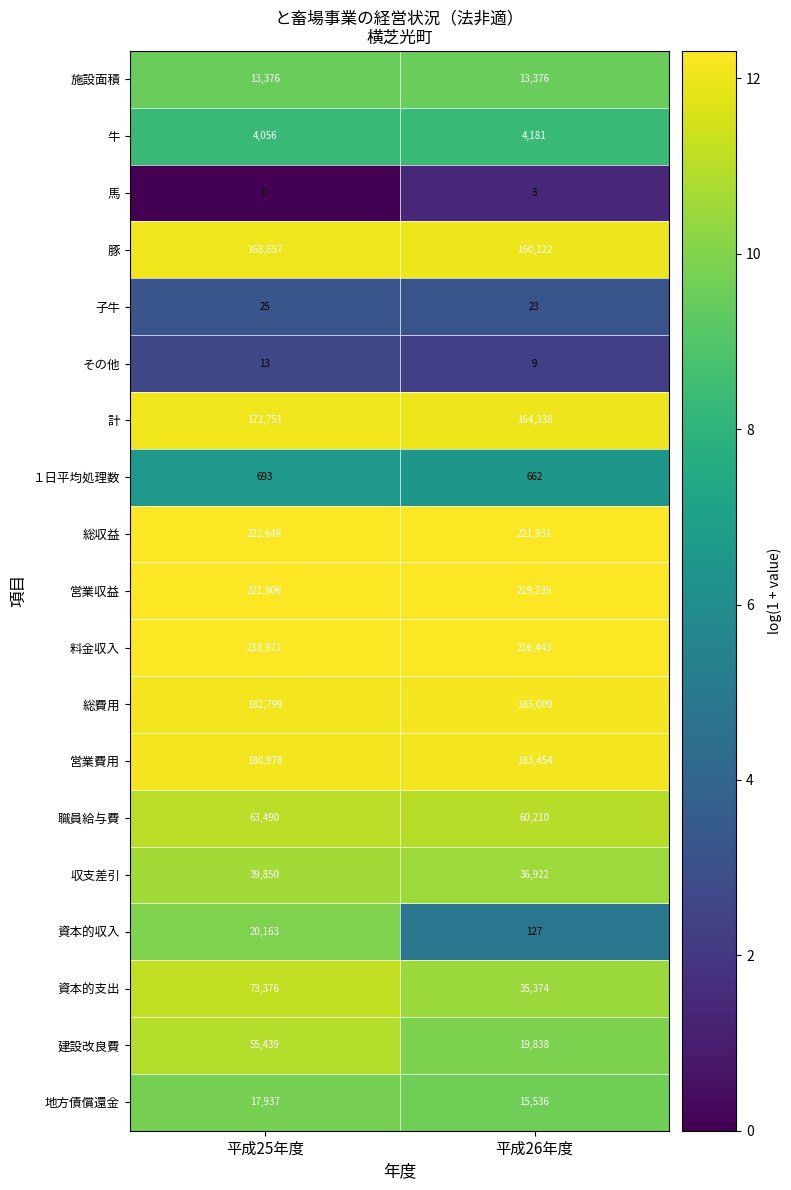

What is the greatest value displayed?

222649